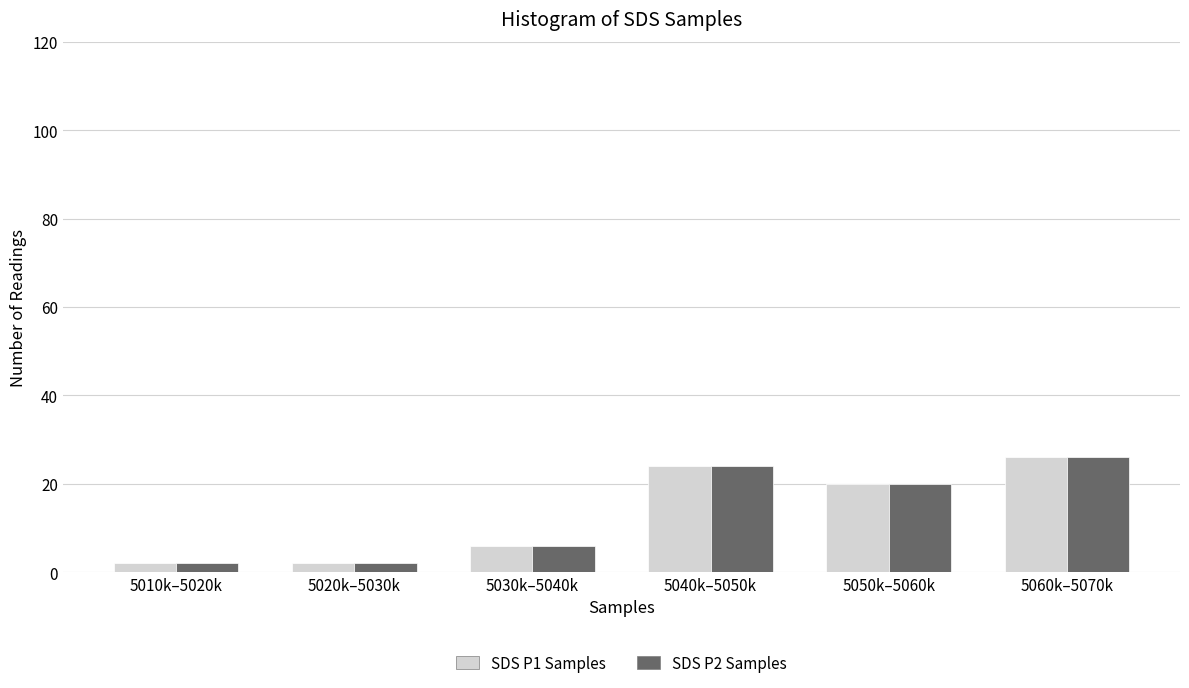

Reading left to right, list all the values displayed in this chart.

SDS P1 Samples: 2	2	6	24	20	26
SDS P2 Samples: 2	2	6	24	20	26